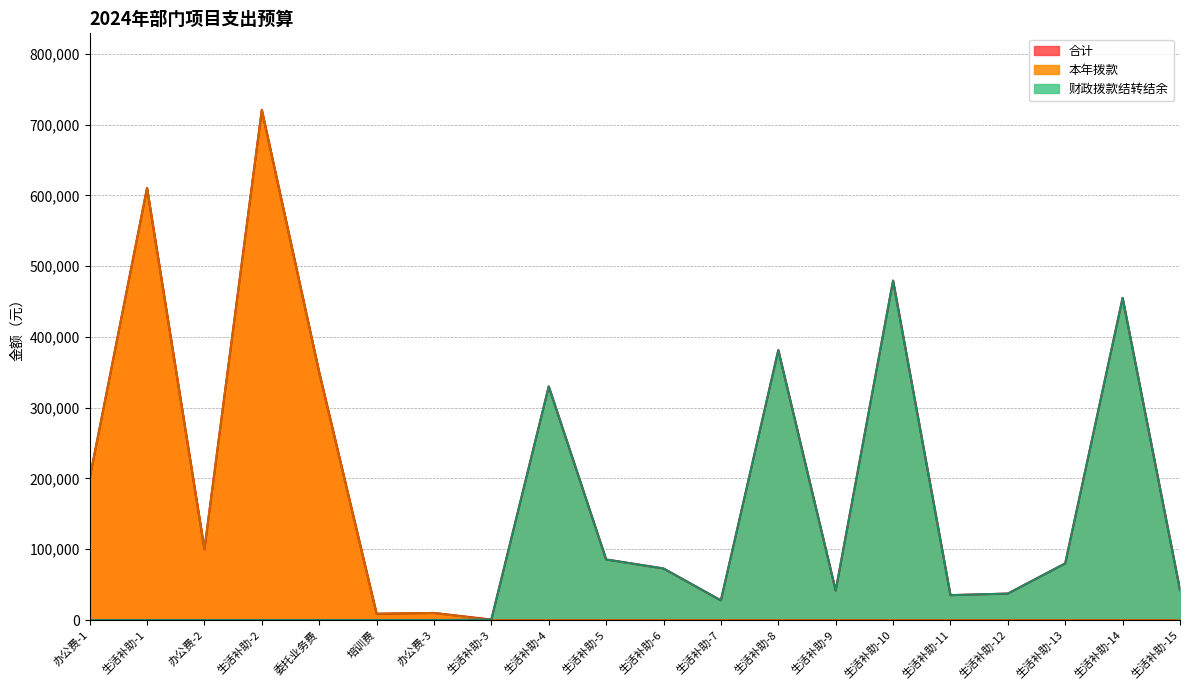

Reading left to right, what are all the values shown in this chart?

合计: 办公费-1=200000.0	生活补助-1=610400.0	办公费-2=100000.0	生活补助-2=720750.0	委托业务费=350000.0	培训费=8850.0	办公费-3=10000.0	生活补助-3=710.0	生活补助-4=330000.0	生活补助-5=85565.0	生活补助-6=72834.0	生活补助-7=27784.6	生活补助-8=381260.0	生活补助-9=41579.3	生活补助-10=479500.0	生活补助-11=35158.0	生活补助-12=37363.7	生活补助-13=80000.0	生活补助-14=455000.0	生活补助-15=42390.0
本年拨款: 办公费-1=200000.0	生活补助-1=610400.0	办公费-2=100000.0	生活补助-2=720750.0	委托业务费=350000.0	培训费=8850.0	办公费-3=10000.0	生活补助-3=0.0	生活补助-4=0.0	生活补助-5=0.0	生活补助-6=0.0	生活补助-7=0.0	生活补助-8=0.0	生活补助-9=0.0	生活补助-10=0.0	生活补助-11=0.0	生活补助-12=0.0	生活补助-13=0.0	生活补助-14=0.0	生活补助-15=0.0
财政拨款结转结余: 办公费-1=0.0	生活补助-1=0.0	办公费-2=0.0	生活补助-2=0.0	委托业务费=0.0	培训费=0.0	办公费-3=0.0	生活补助-3=710.0	生活补助-4=330000.0	生活补助-5=85565.0	生活补助-6=72834.0	生活补助-7=27784.6	生活补助-8=381260.0	生活补助-9=41579.3	生活补助-10=479500.0	生活补助-11=35158.0	生活补助-12=37363.7	生活补助-13=80000.0	生活补助-14=455000.0	生活补助-15=42390.0